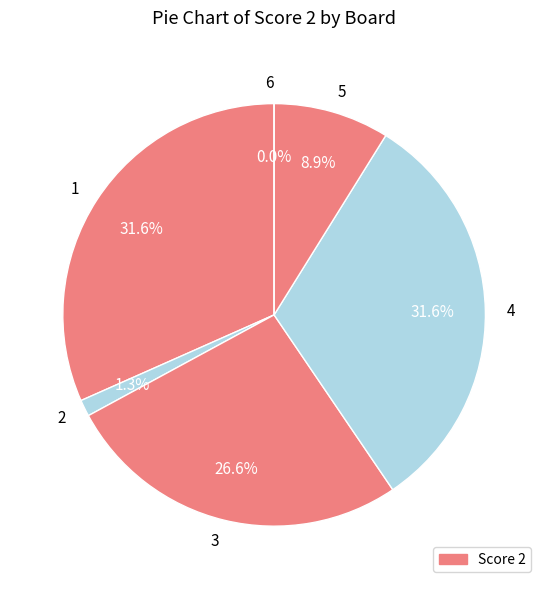

To the nearest percent, what percentage of the pie is 5?

9%